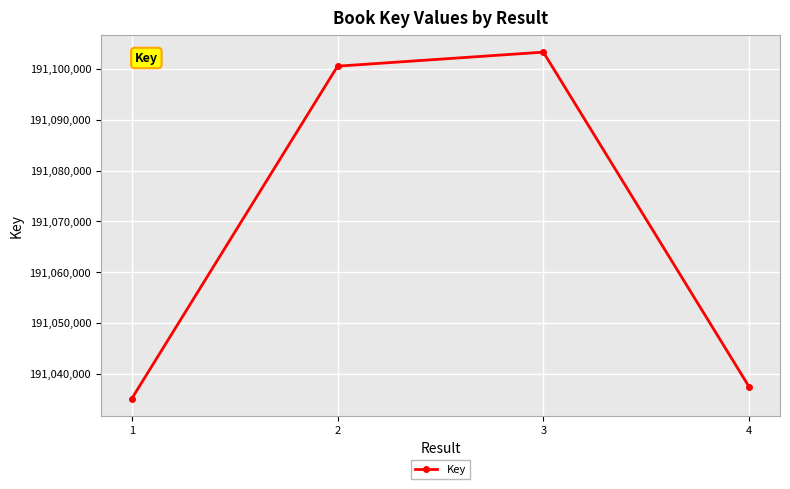

What is the change in value from 1 to 3?

+68237